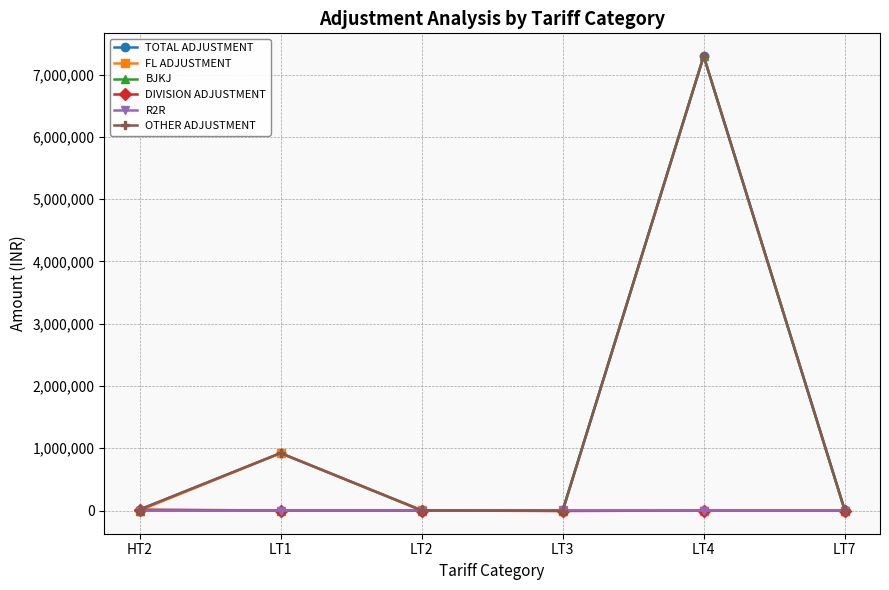

At which category does the chart reach its peak across all series?

LT4